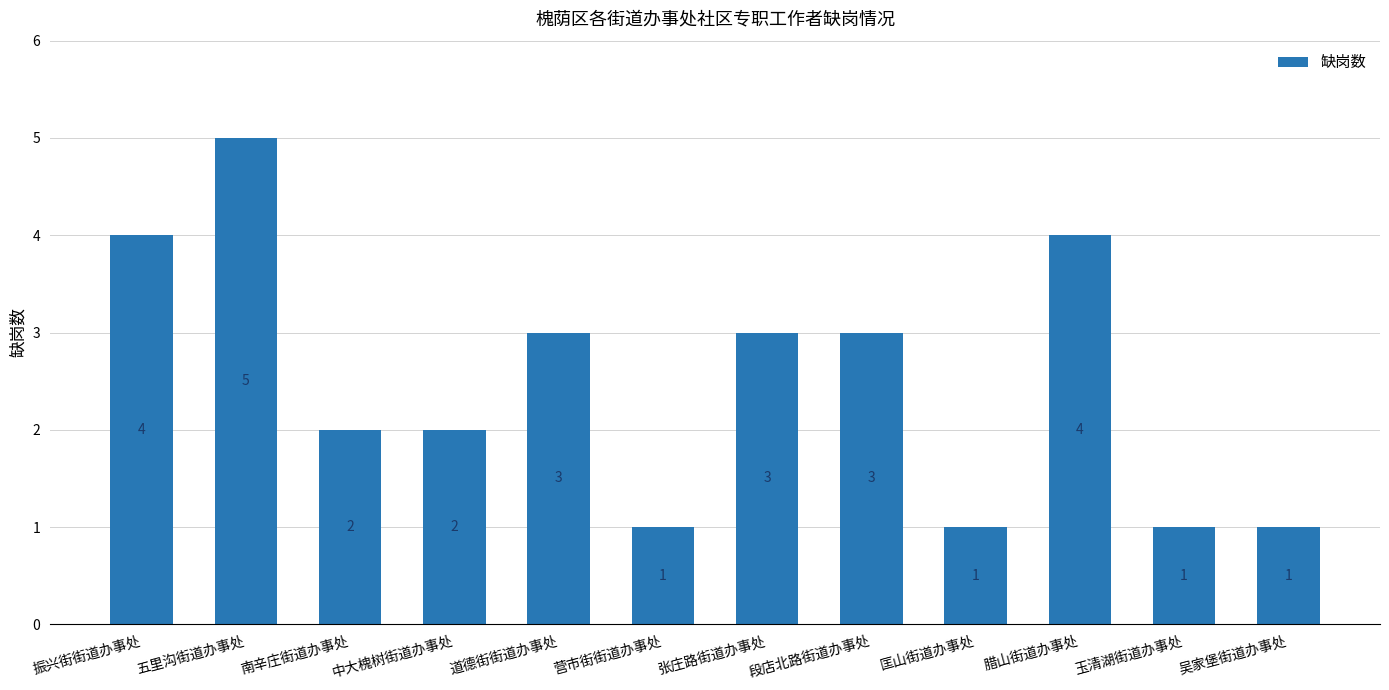

Approximately how many times larger is the value at 营市街街道办事处 compared to 道德街街道办事处?

0.3